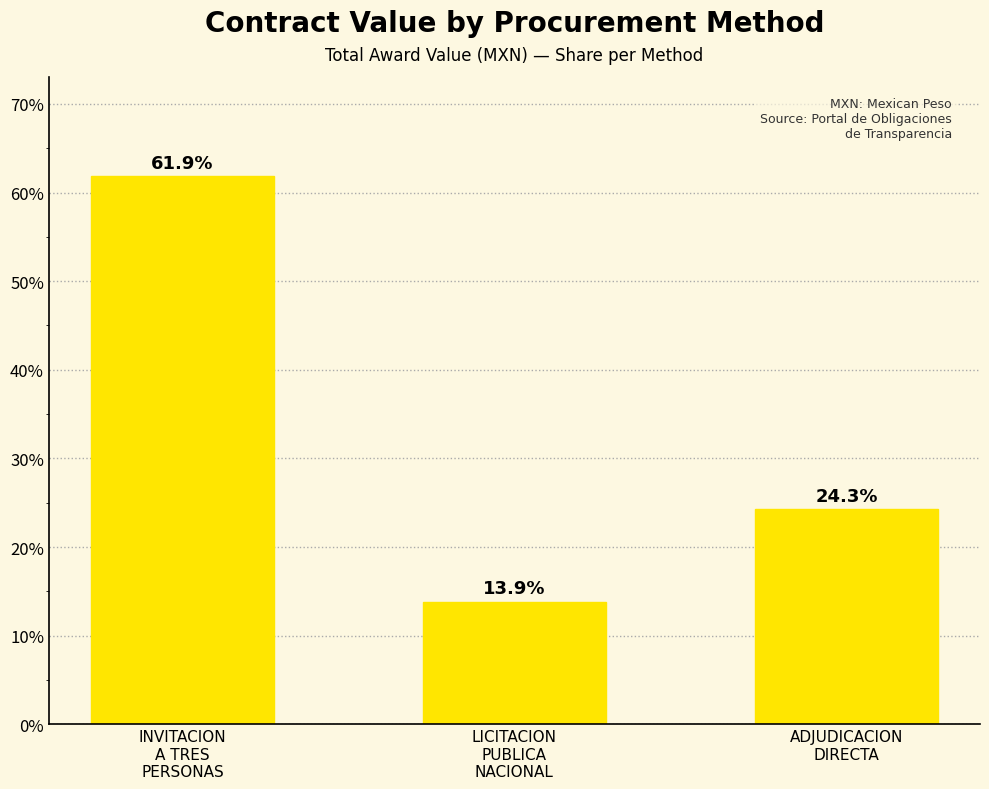

What is the value of the 2nd bar from the left?

13.9